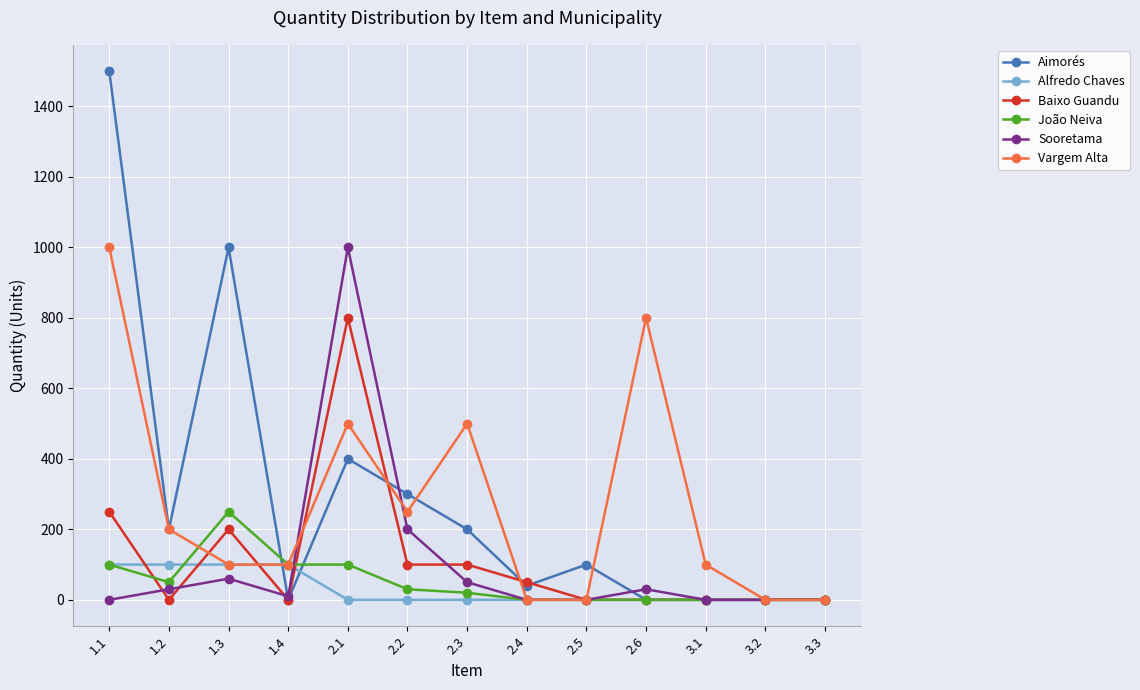

Is it true that João Neiva equals 35 at 1.1?

False